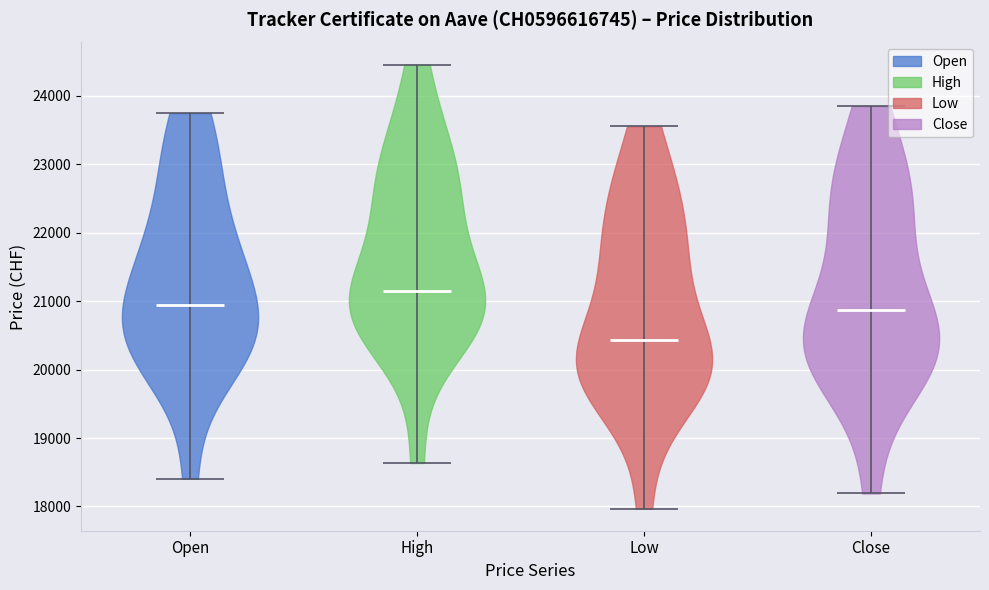

Which violin has the highest median line?

High